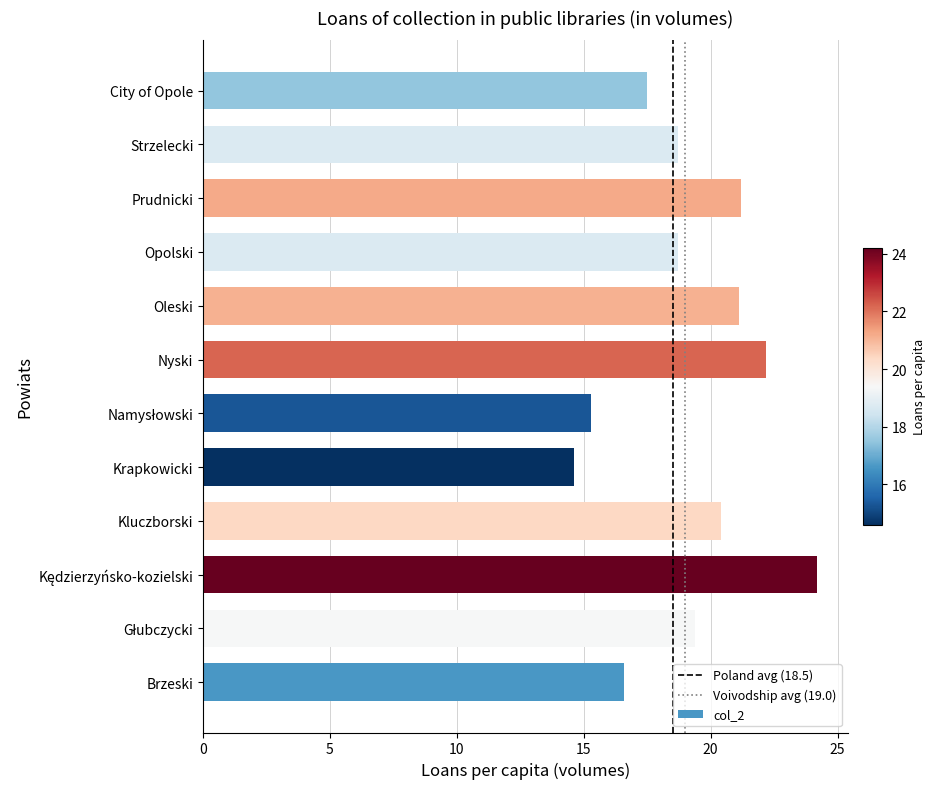

What is the average value?

19.2